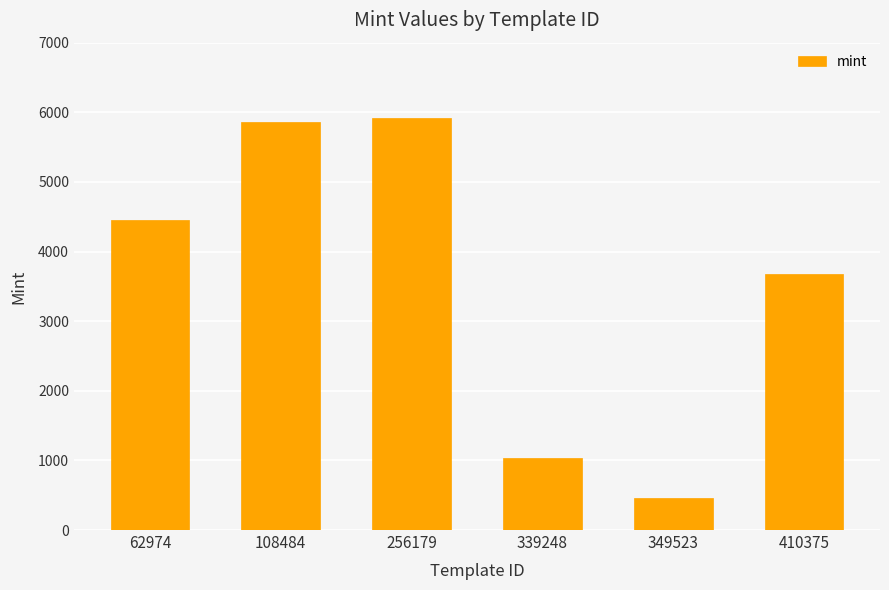

Does the chart contain any negative values?

No